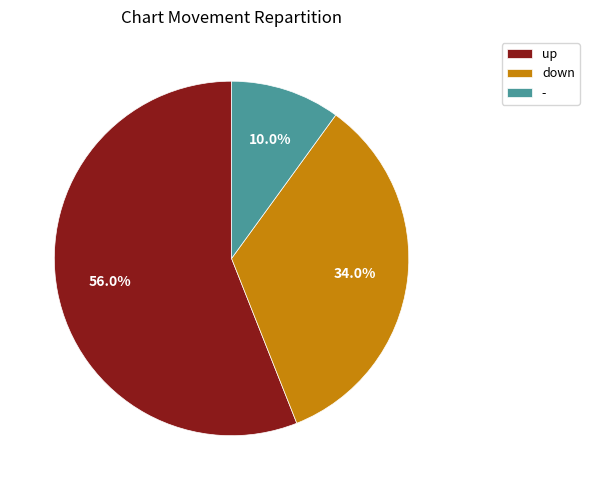

How many slices are in this pie chart?

3